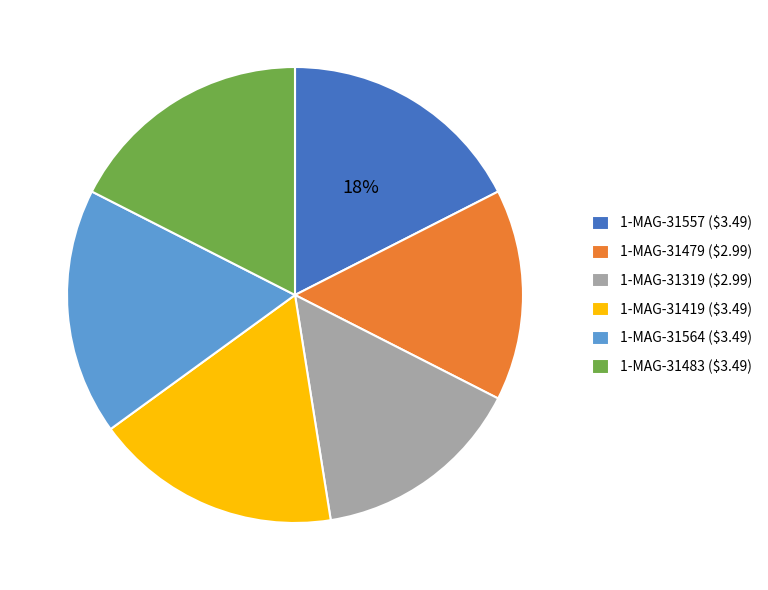

To the nearest percent, what portion does 1-MAG-31564 ($3.49) represent?

18%